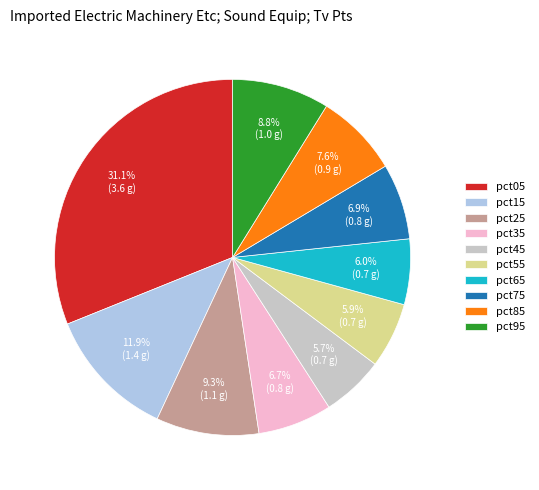

To the nearest percent, what portion does pct25 represent?

9%